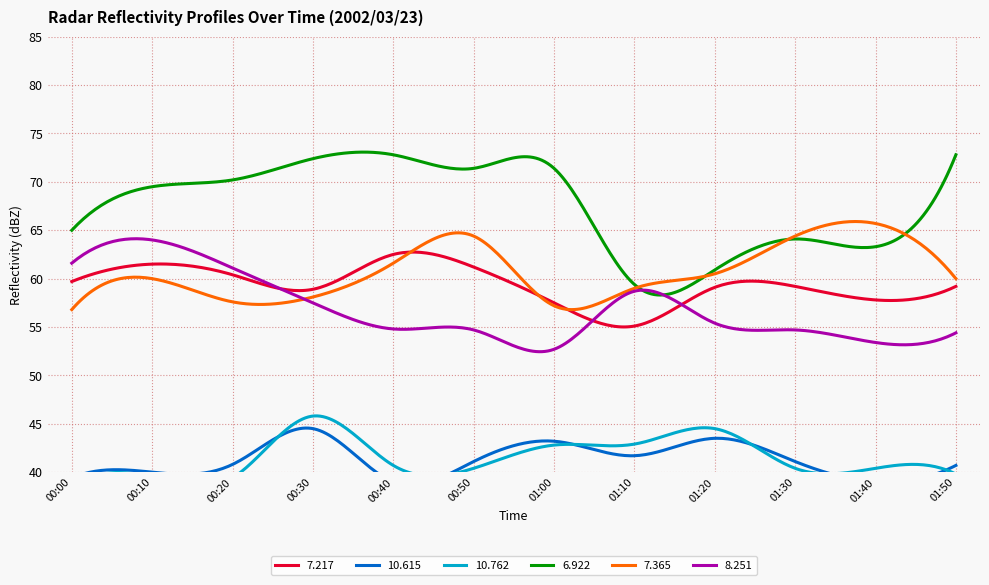

What is the difference between the second highest and second lowest values in the 10.762 series?

5.1